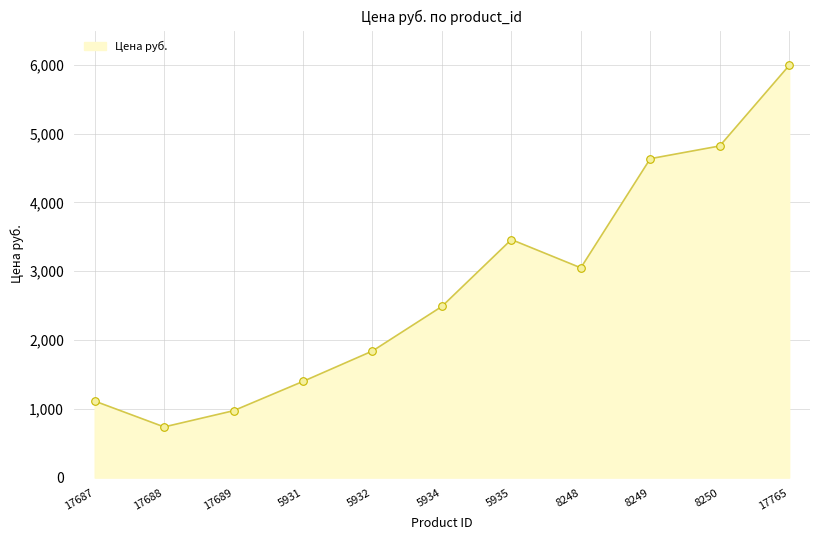

What is the change in value from 17687 to 8249?

+3524